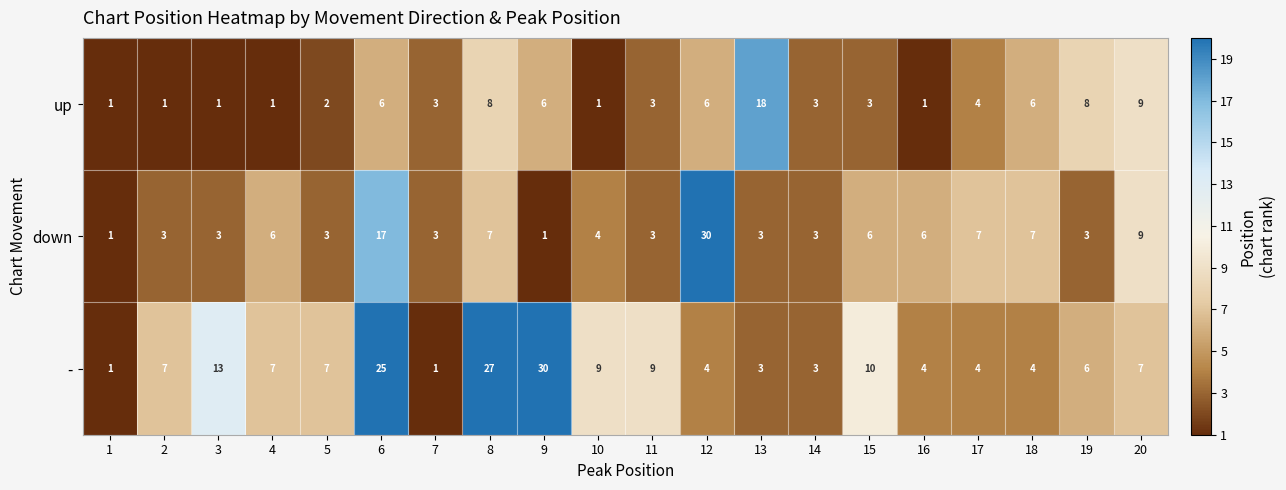

The - series shows 16 at 15. True or false?

False